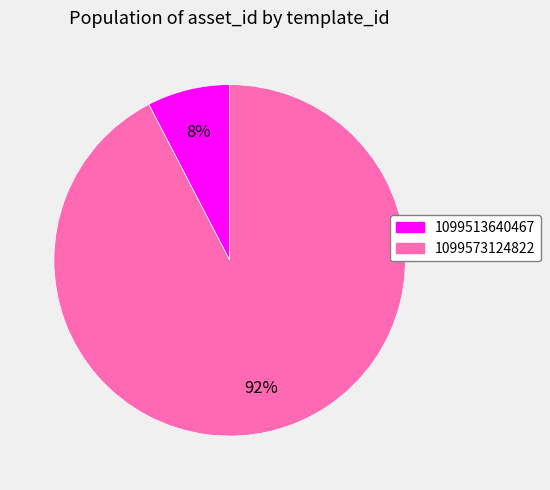

What percentage is the 1099573124822 slice, to the nearest percent?

92%